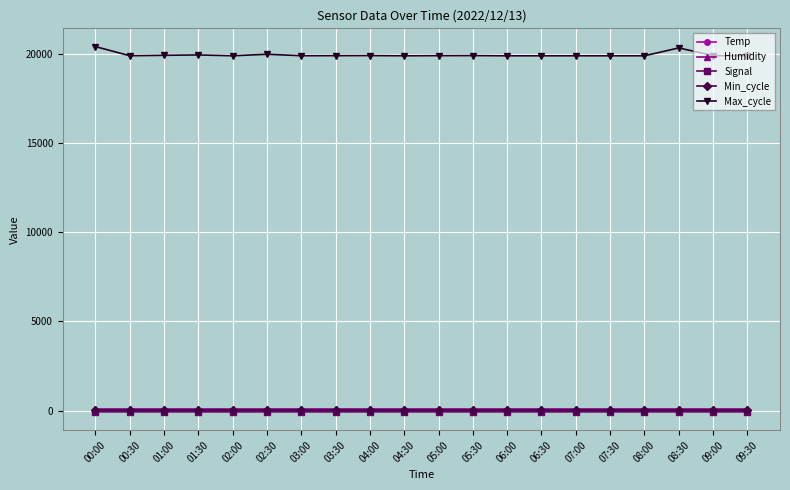

What is the label of the 20th point from the left?

09:30